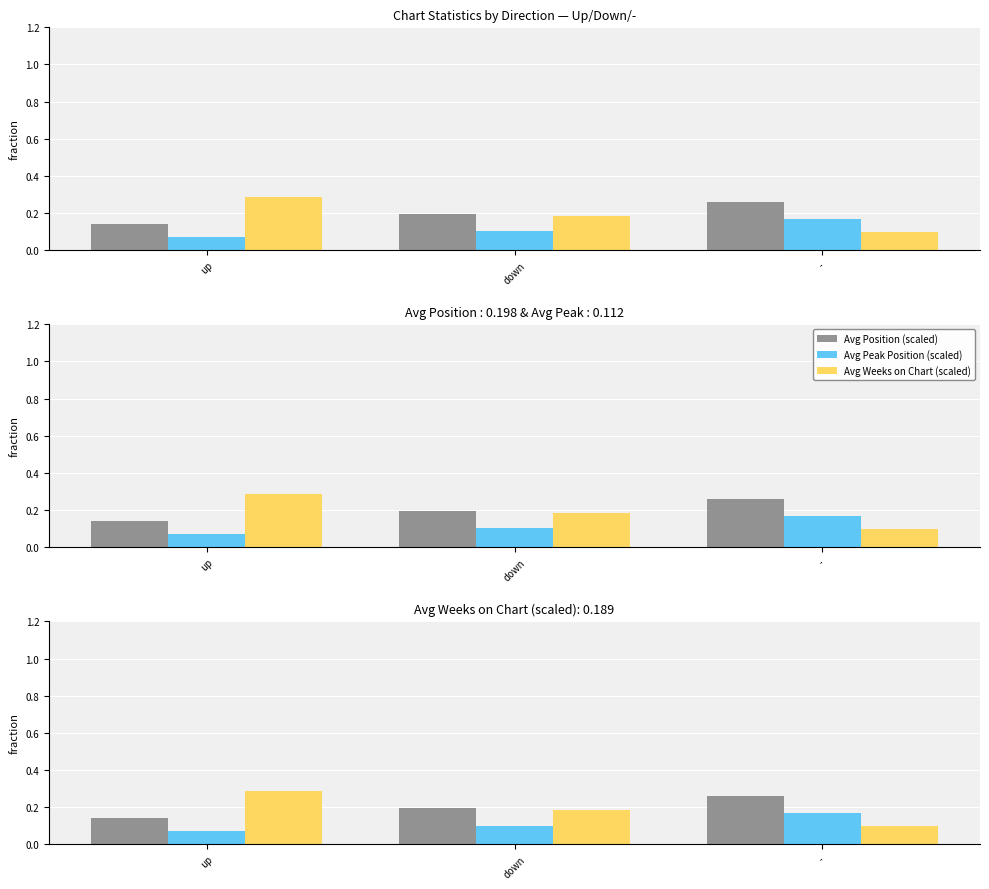

Is it true that Avg Weeks on Chart (scaled) equals 0.1 at up?

False